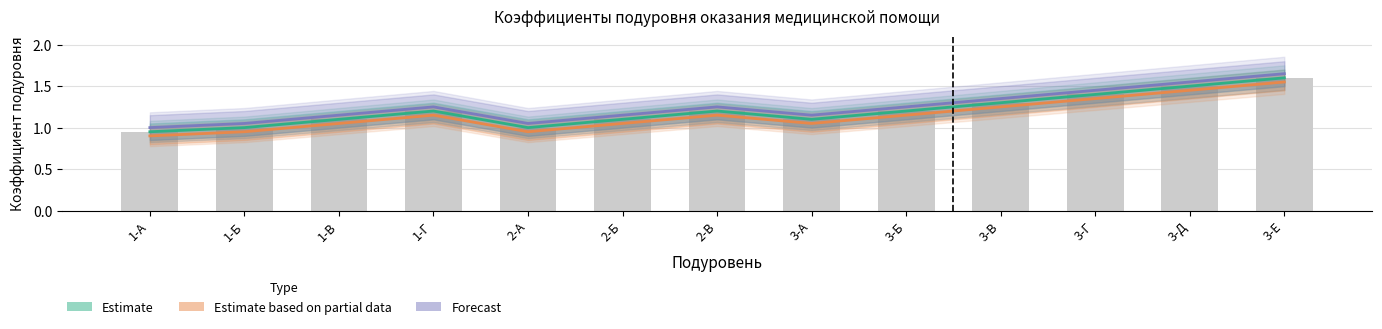

Reading right to left, transcribe all the data shown in this chart.

Estimate: 3-Е=1.6	3-Д=1.5	3-Г=1.4	3-В=1.3	3-Б=1.2	3-А=1.1	2-В=1.2	2-Б=1.1	2-А=1.0	1-Г=1.2	1-В=1.1	1-Б=1.0	1-А=0.9
Estimate based on partial data: 3-Е=1.6	3-Д=1.4	3-Г=1.4	3-В=1.2	3-Б=1.1	3-А=1.1	2-В=1.1	2-Б=1.1	2-А=0.9	1-Г=1.1	1-В=1.1	1-Б=0.9	1-А=0.9
Forecast: 3-Е=1.6	3-Д=1.6	3-Г=1.4	3-В=1.4	3-Б=1.2	3-А=1.1	2-В=1.2	2-Б=1.1	2-А=1.1	1-Г=1.2	1-В=1.1	1-Б=1.1	1-А=1.0